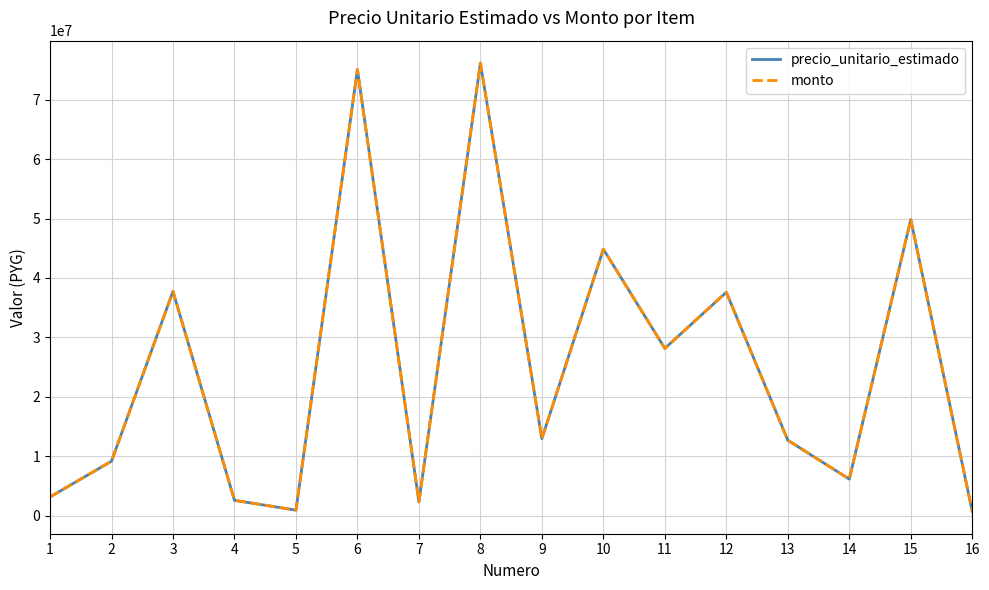

Rank the categories by monto value from highest to lowest.

8, 6, 15, 10, 3, 12, 11, 9, 13, 2, 14, 1, 4, 7, 5, 16